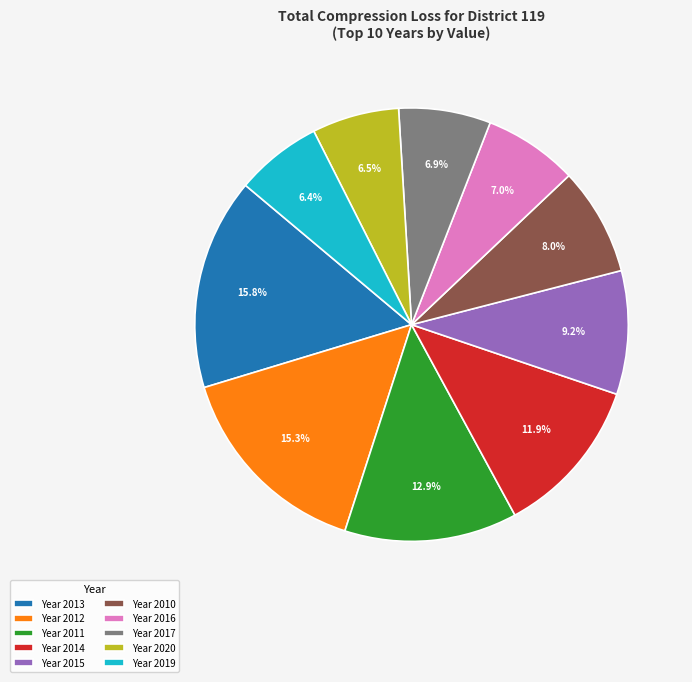

Which has a higher value, Year 2020 or Year 2011?

Year 2011